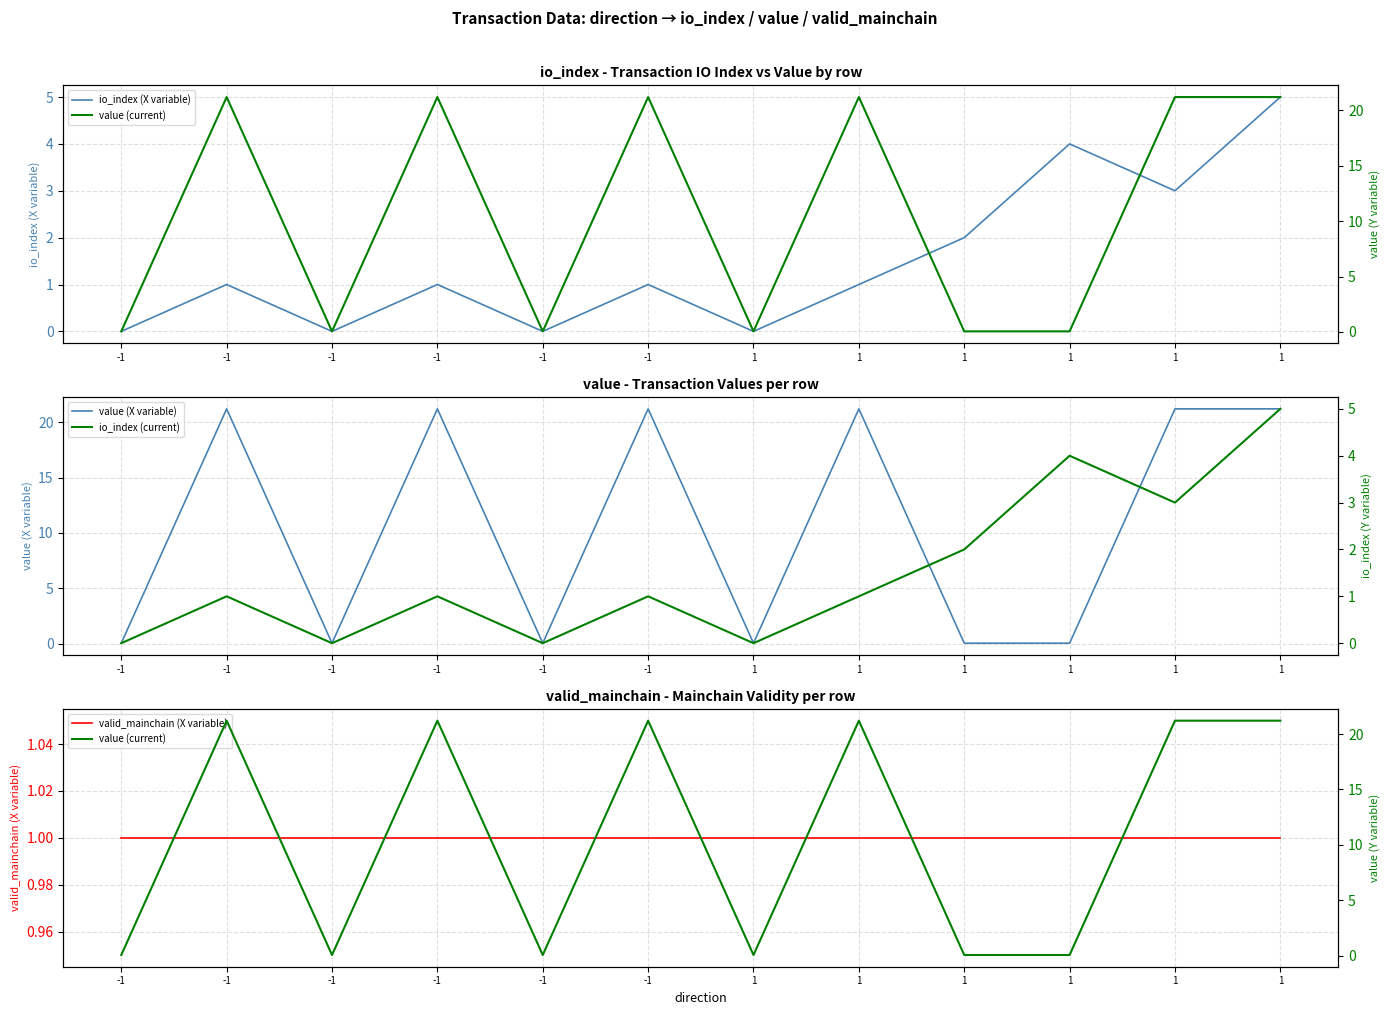

Which category has the lowest value across all series?

-1